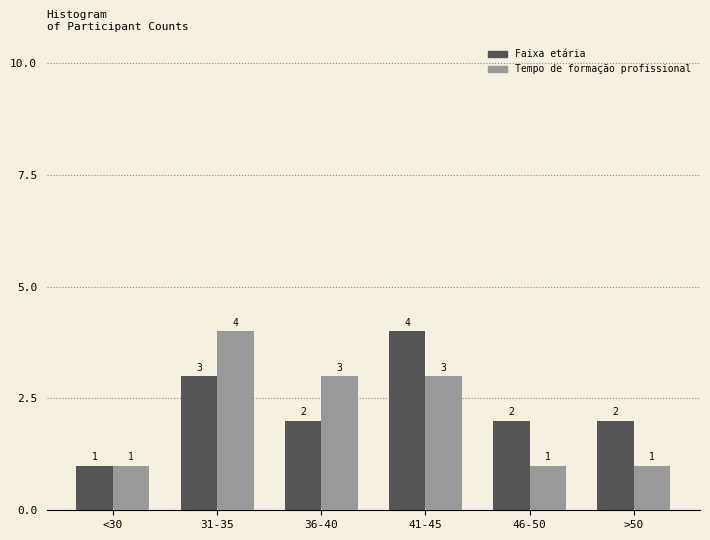

Reading left to right, extract all data points from this chart.

Faixa etária: <30=1	31-35=3	36-40=2	41-45=4	46-50=2	>50=2
Tempo de formação profissional: <30=1	31-35=4	36-40=3	41-45=3	46-50=1	>50=1